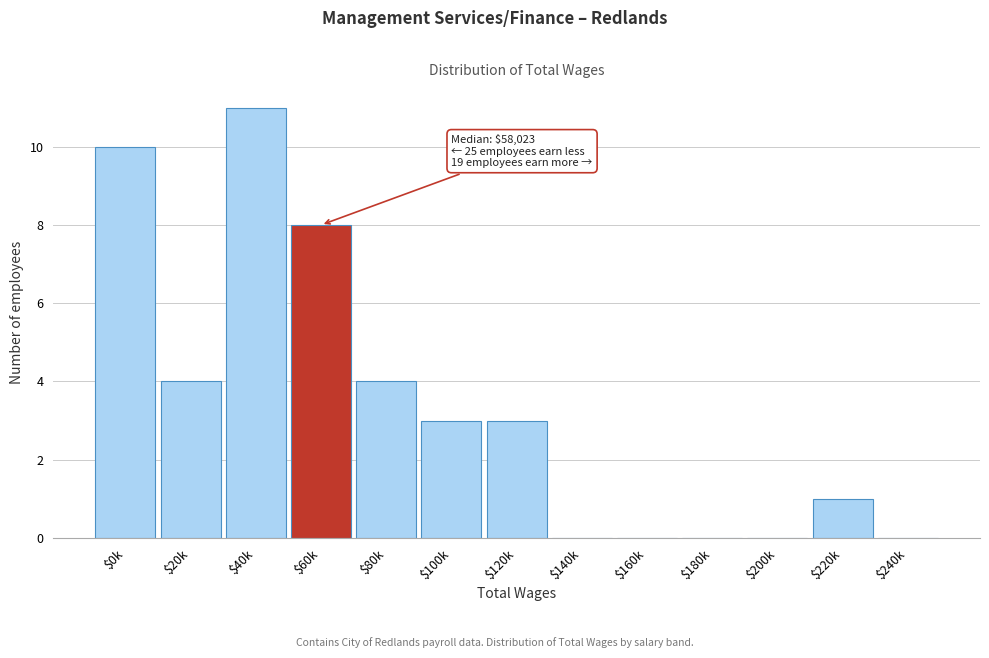

What is the sum of all values?

44